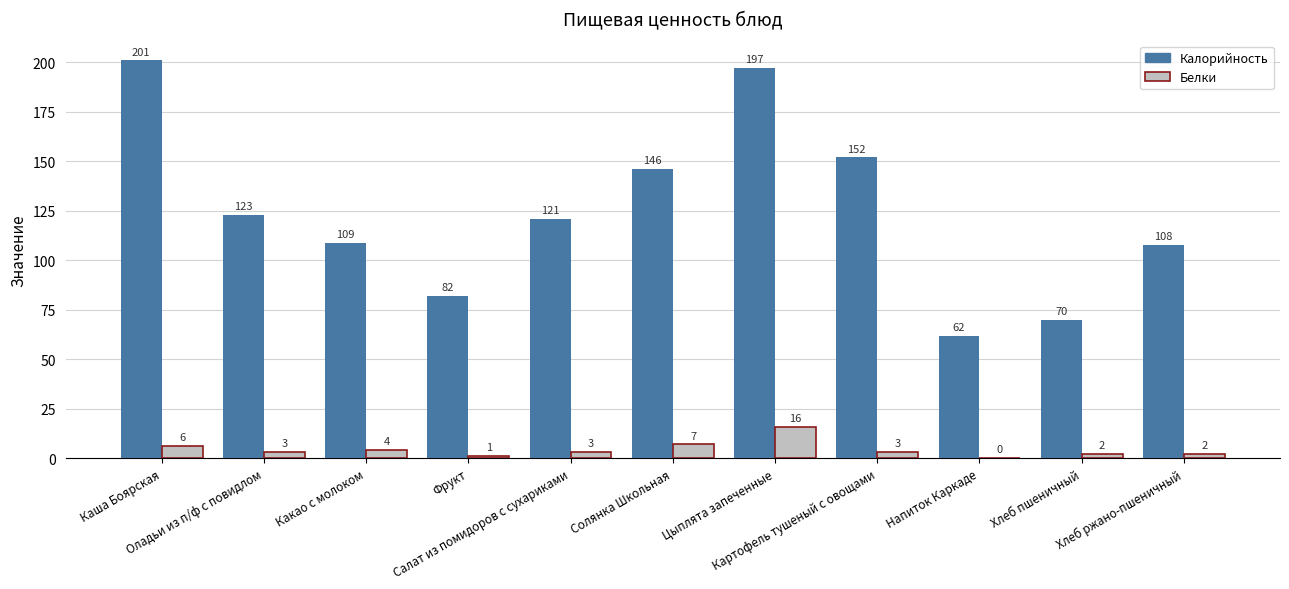

Which series has the widest spread of values?

Калорийность